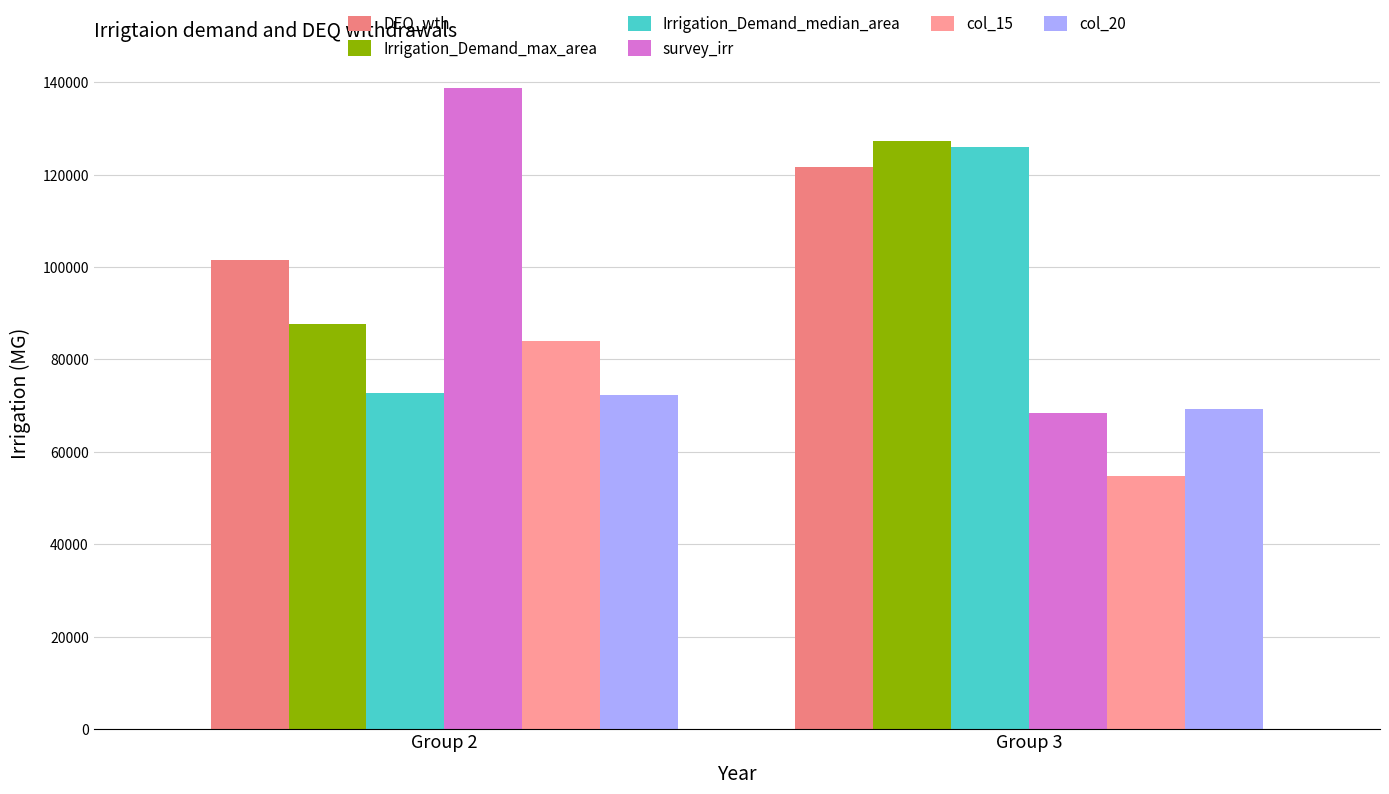

What is the spread (max minus min) of values at Group 3?

72400